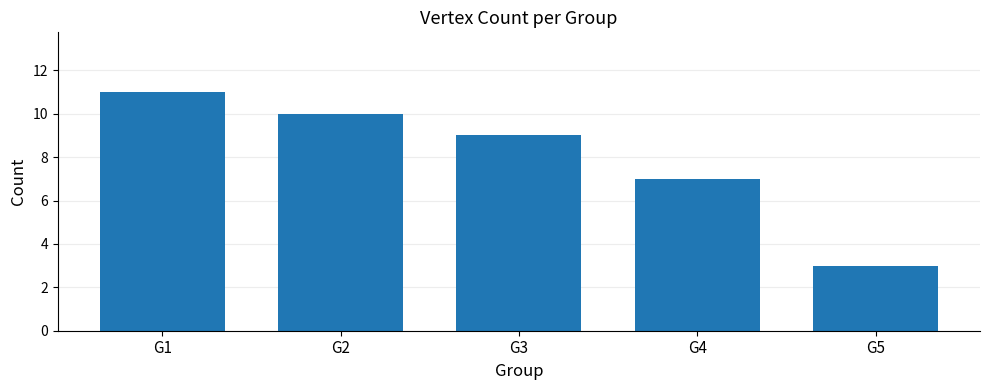

What is the difference between the maximum and minimum values?

8